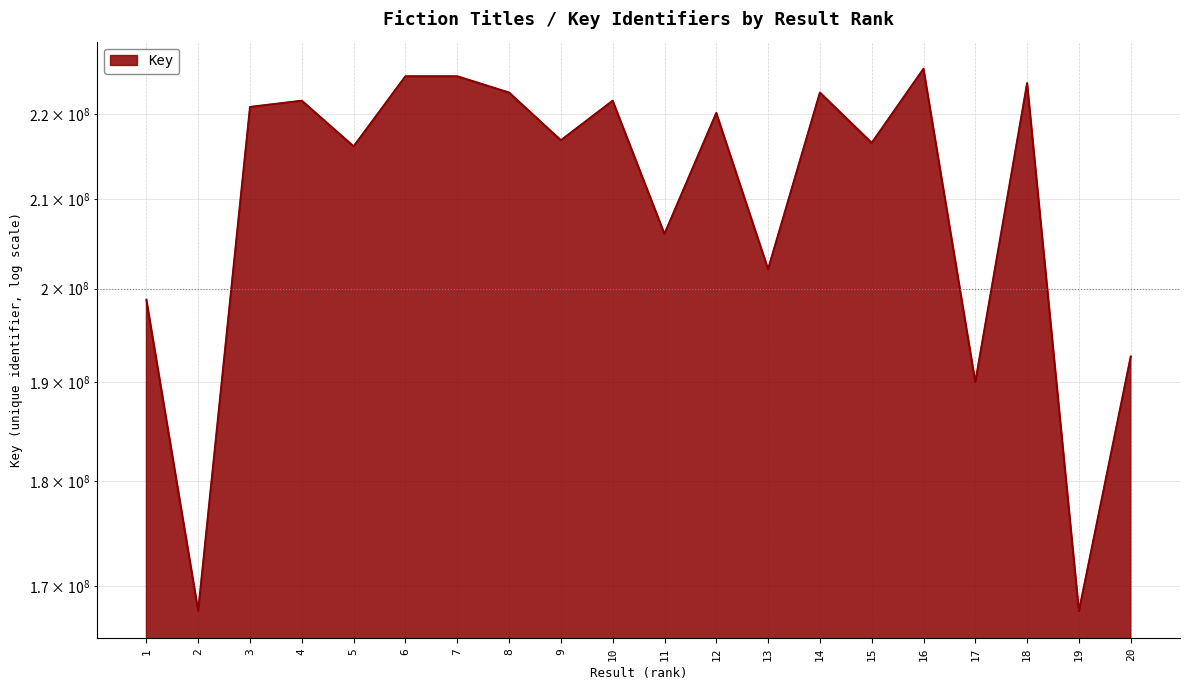

Where is the first local minimum?

2